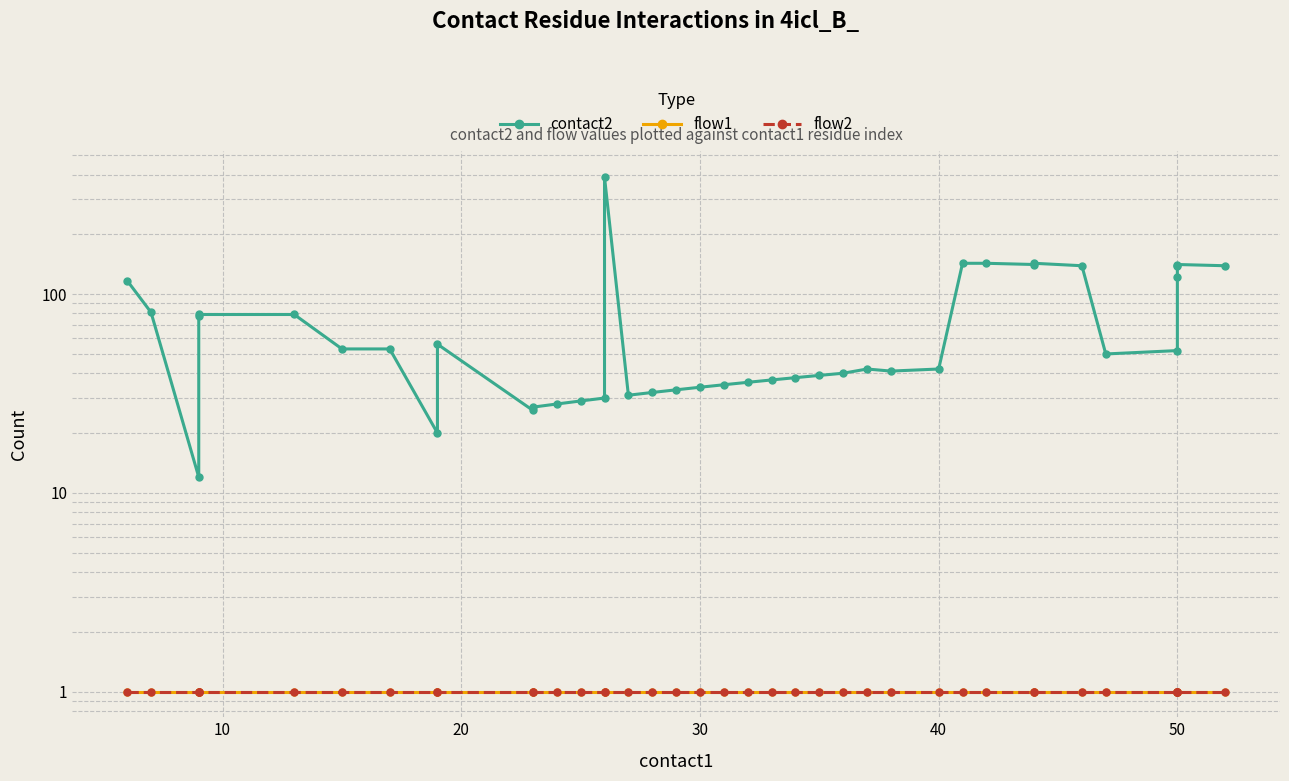

True or false: contact2 and flow2 cross at least once.

False